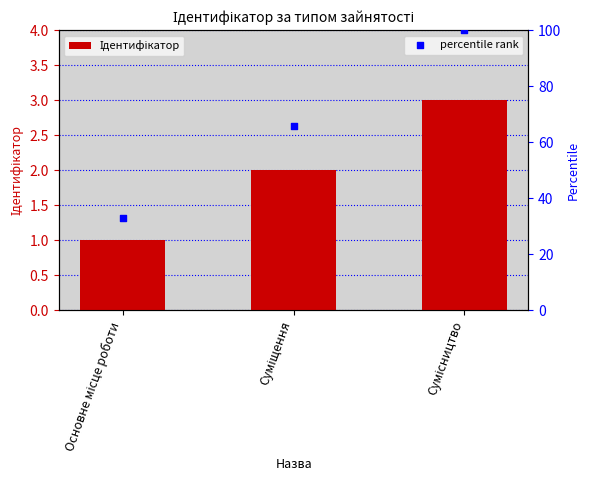

What is the total value across all series at Сумісництво?

103